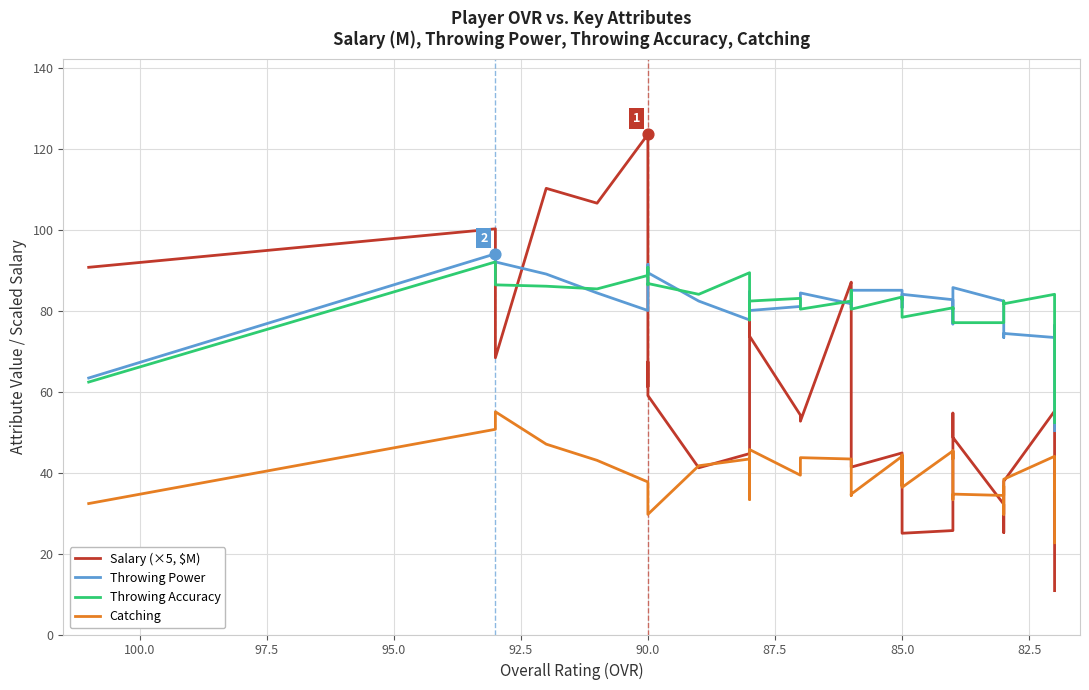

At how many categories does at least one series exceed 56?

39